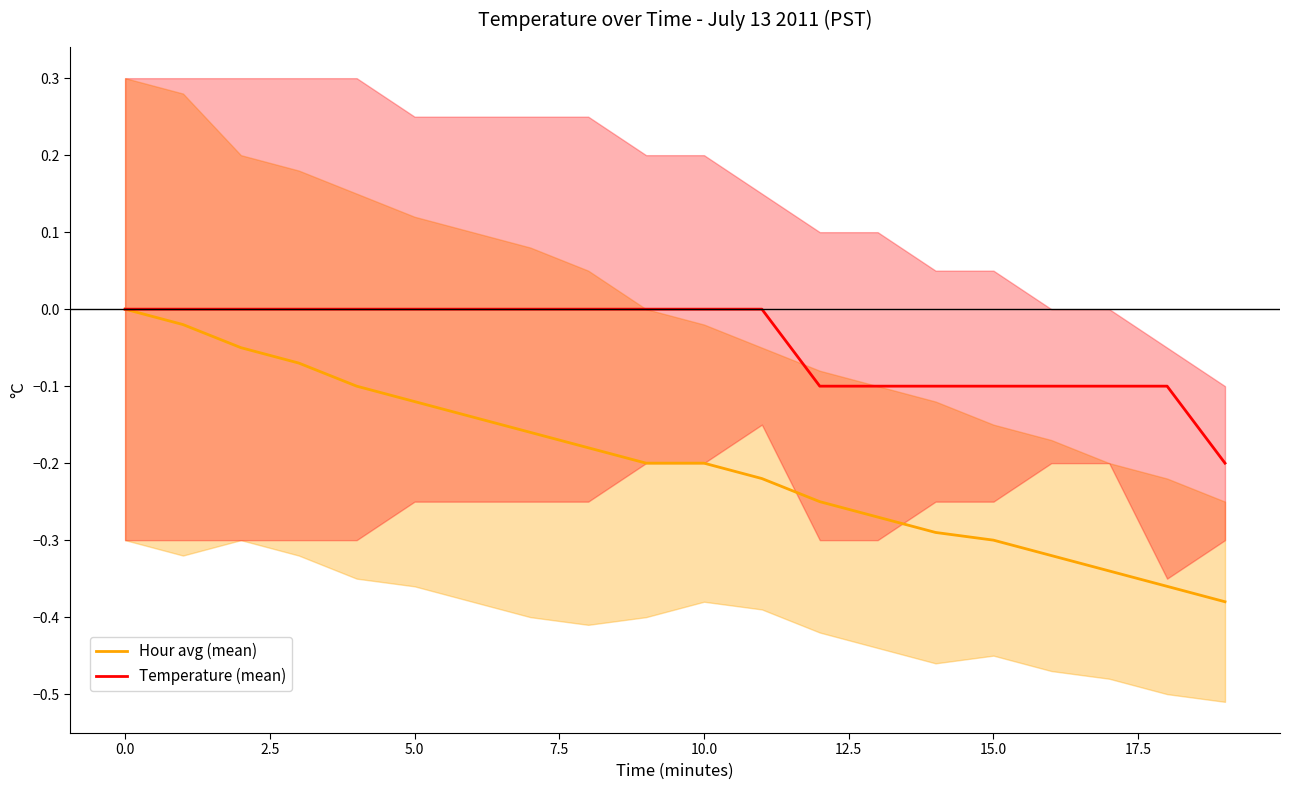

Does the chart have visible grid lines?

No